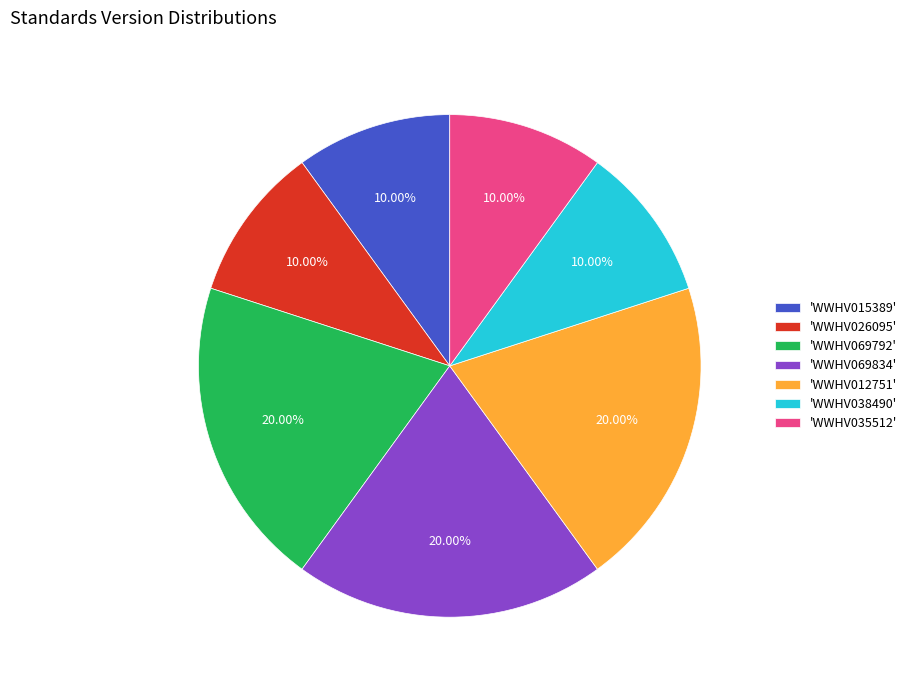

Does any single category account for the majority?

No